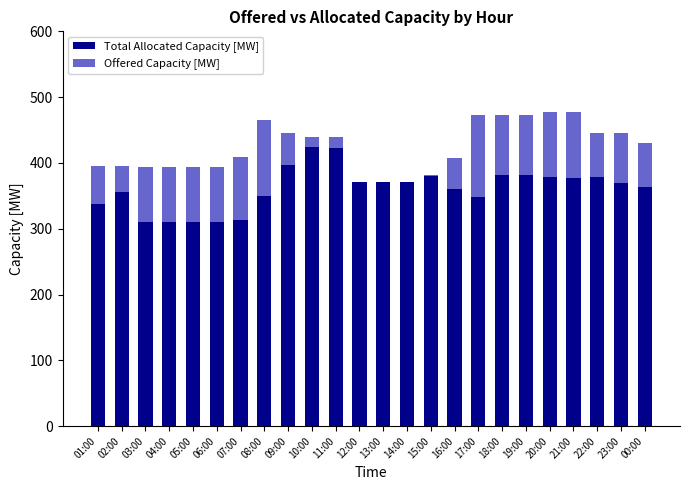

What is the sum of all Total Allocated Capacity [MW] values?

8671